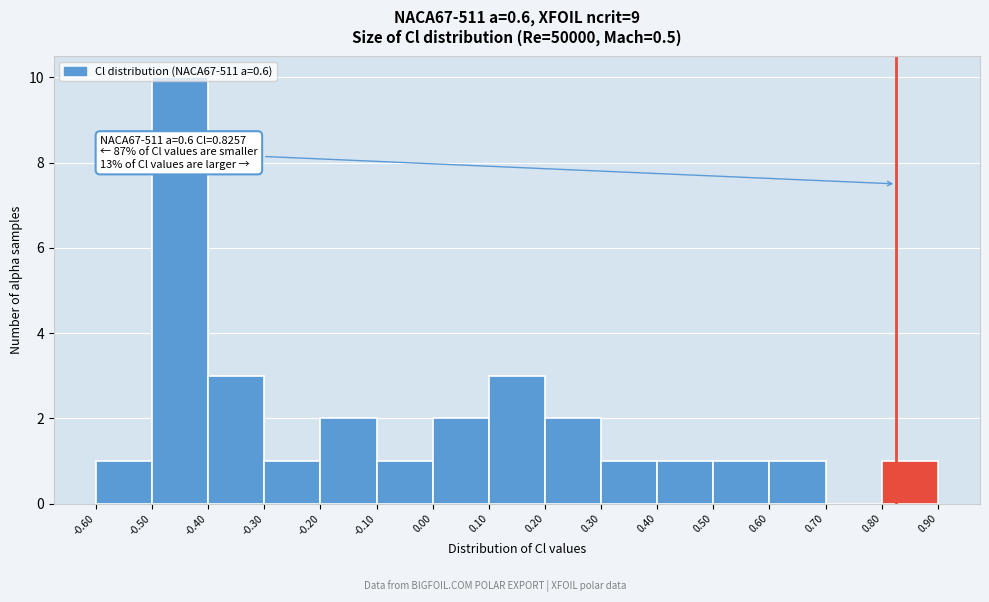

Over which range of the x-axis is the bar tallest?

-0.50 to -0.40